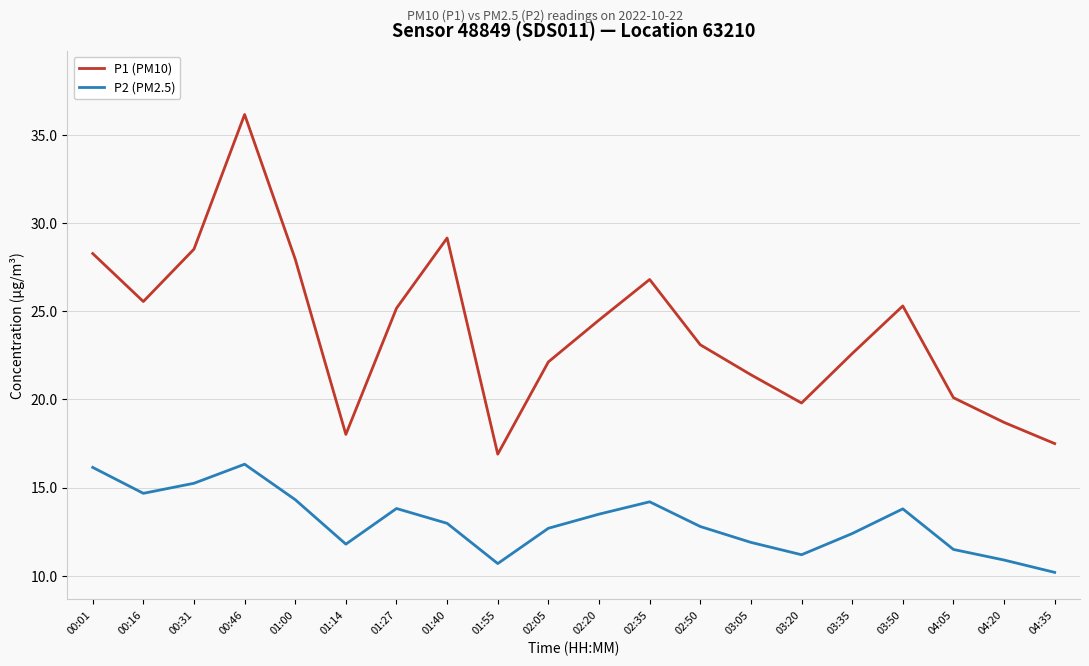

What is the total value across all series at 00:16?

40.2